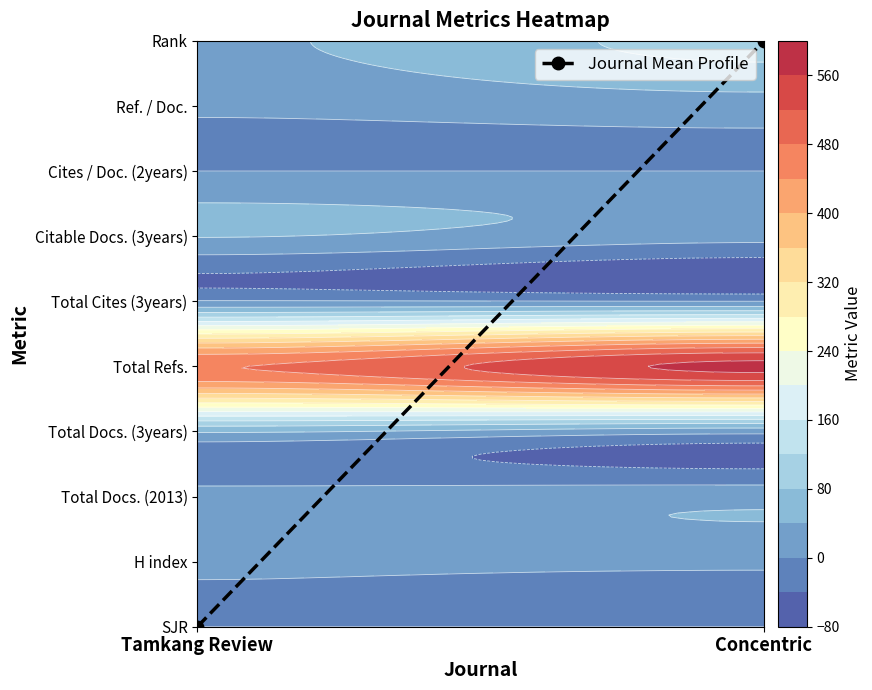

What is the difference between the maximum and minimum values?

9.0